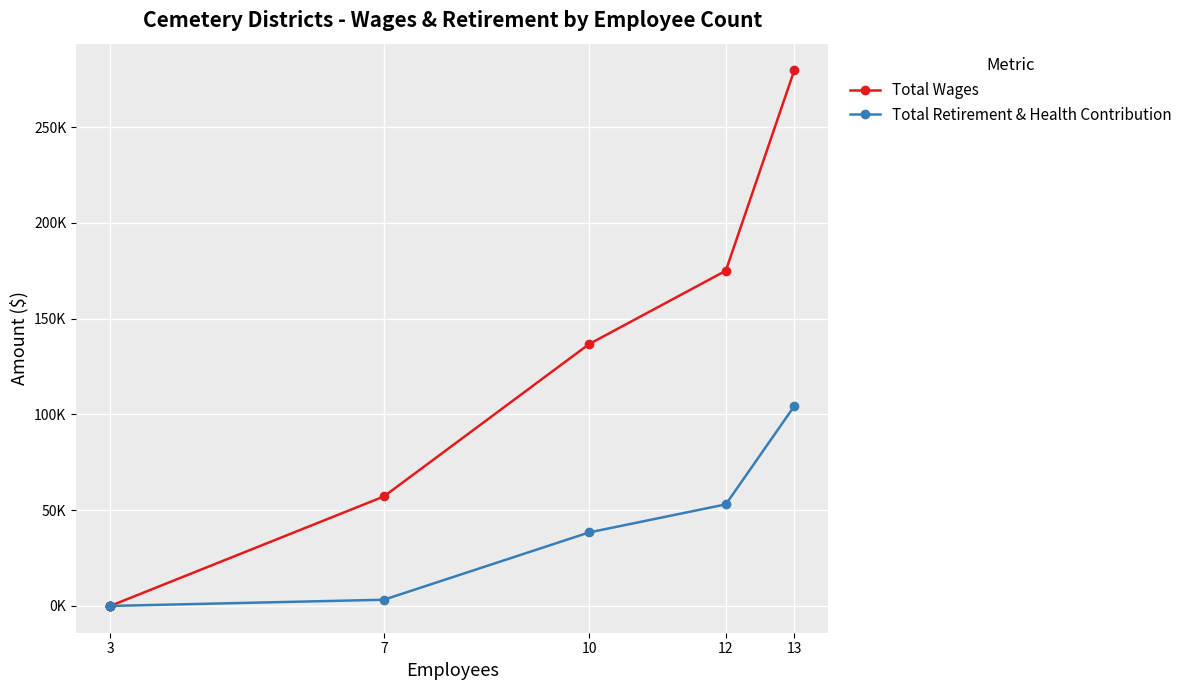

True or false: Total Retirement & Health Contribution and Total Wages intersect in this chart.

False